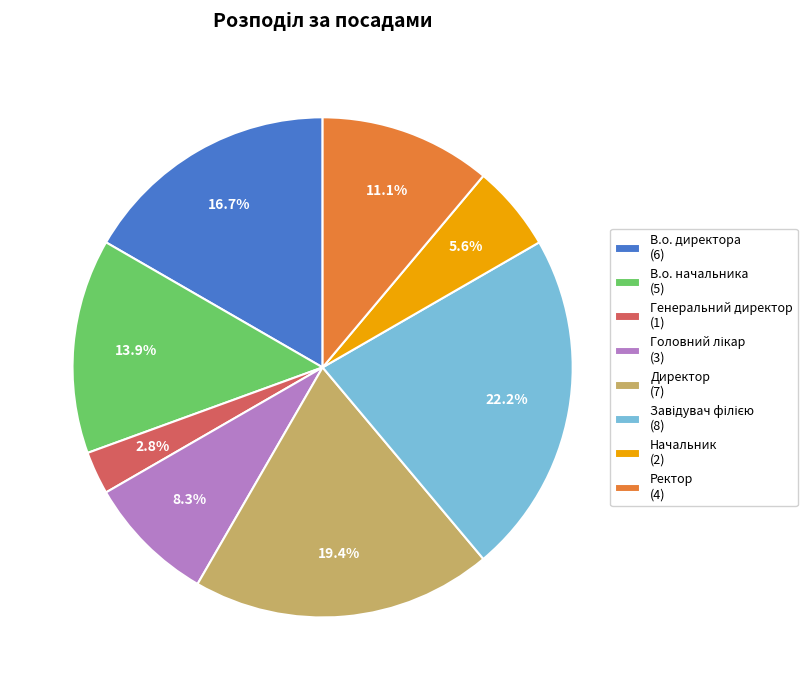

Approximately how many times larger is the value at В.о. начальника (5) compared to Генеральний директор (1)?

5.0